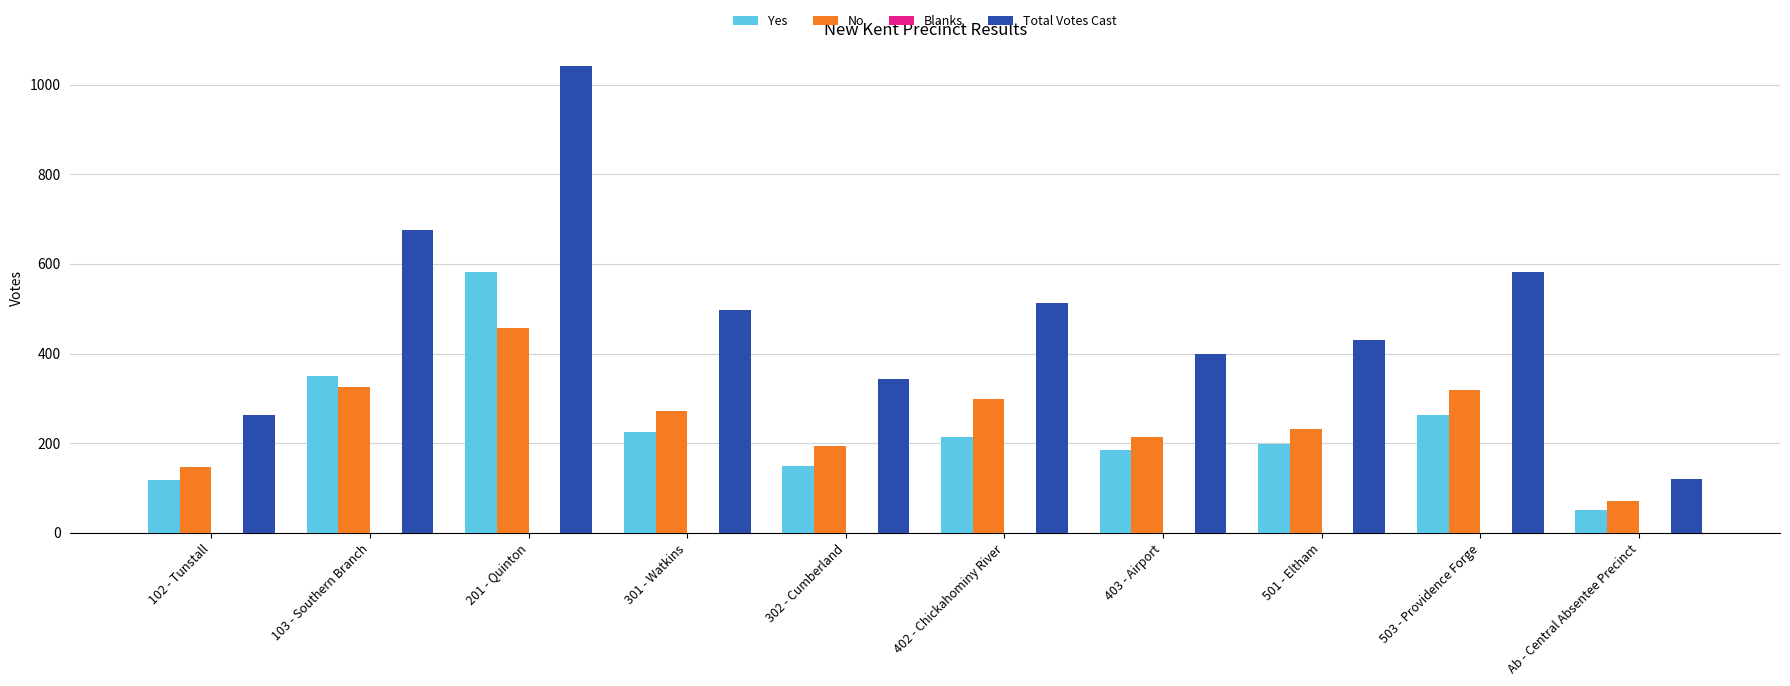

How many data points in Yes are less than 213?

5